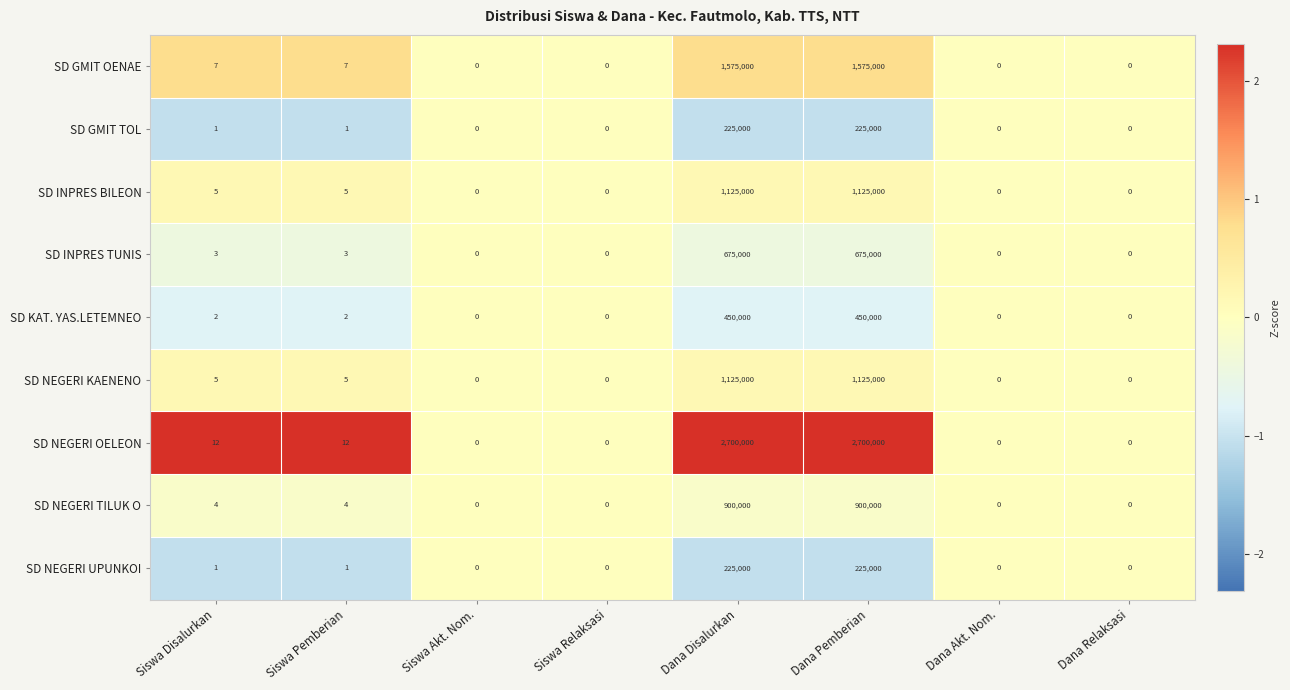

Is it true that SD NEGERI OELEON equals 0 at Siswa Relaksasi?

True